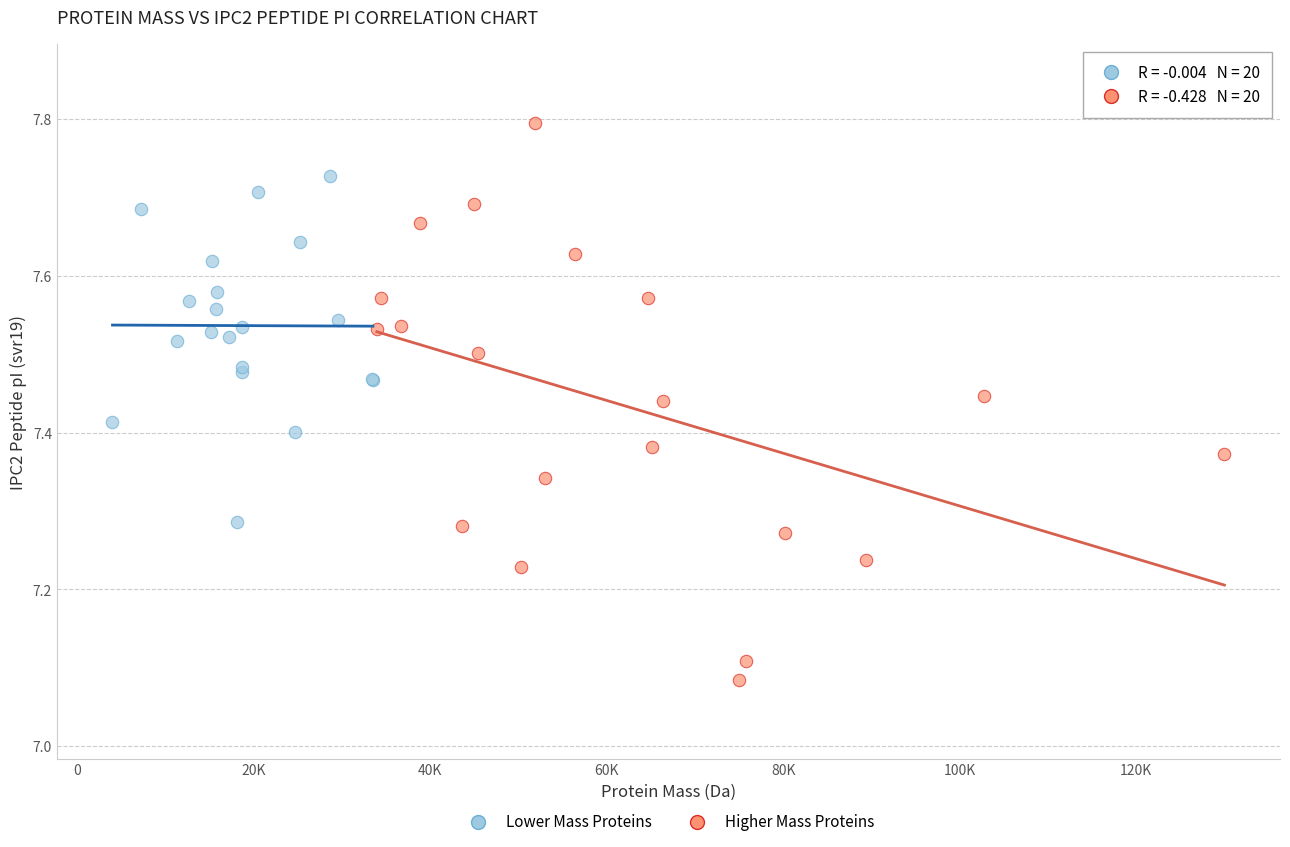

Which series contains the highest Y value?

Higher Mass Proteins